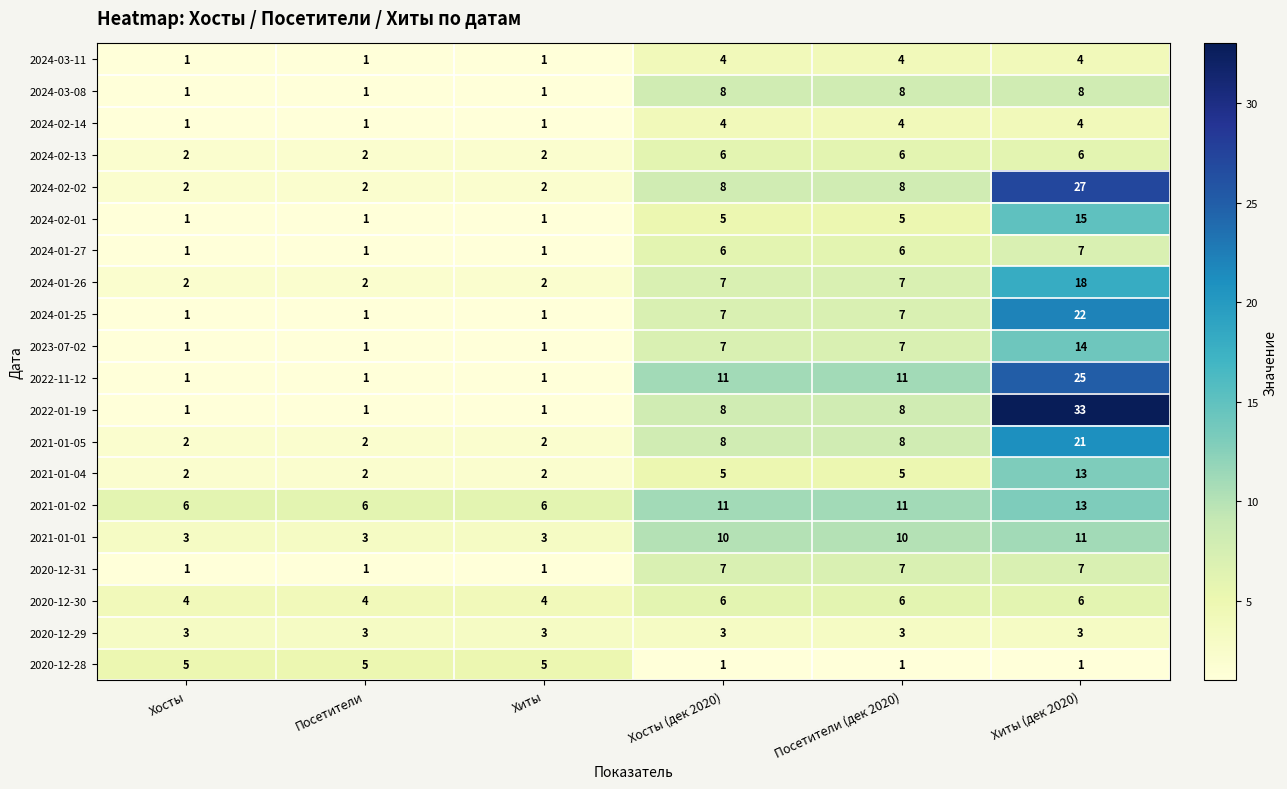

Count the number of categories in the chart.

6